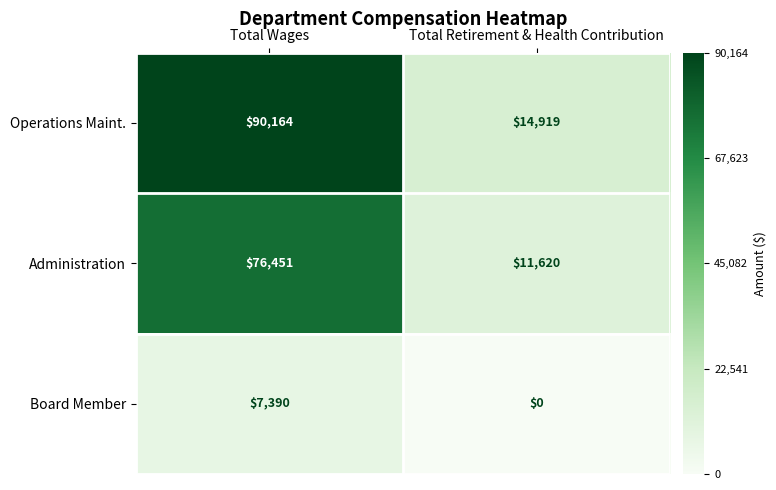

Which series has the widest spread of values?

Operations Maint.